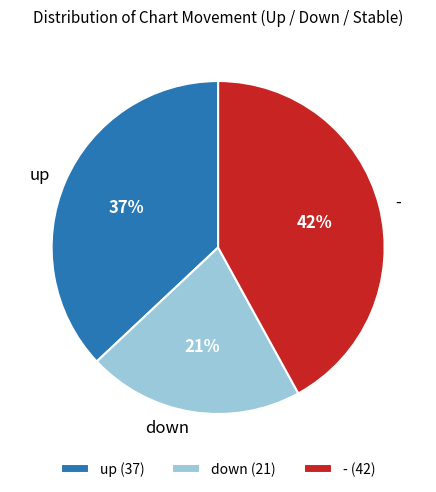

Count the number of slices in the pie.

3